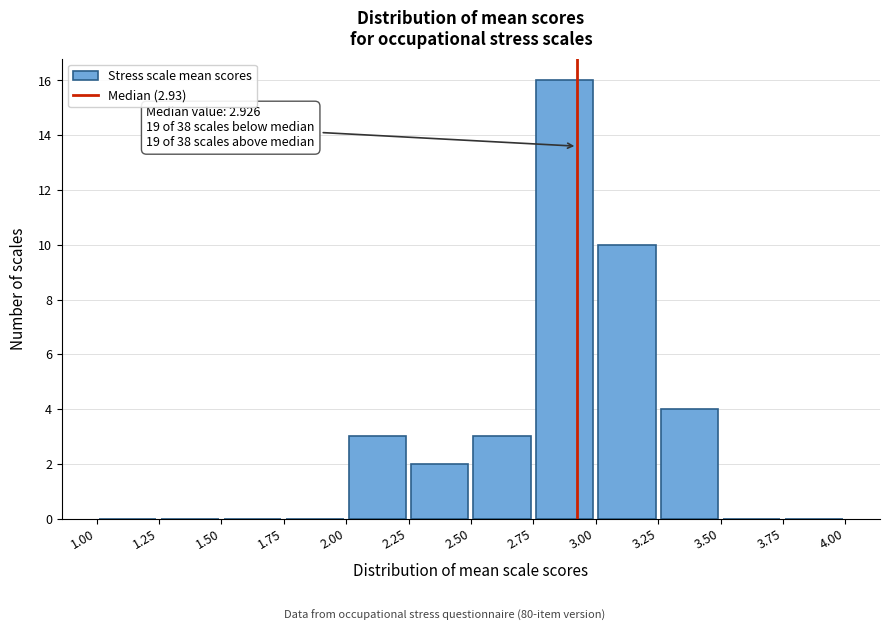

Over which range of the x-axis is the bar tallest?

2.75 to 3.00